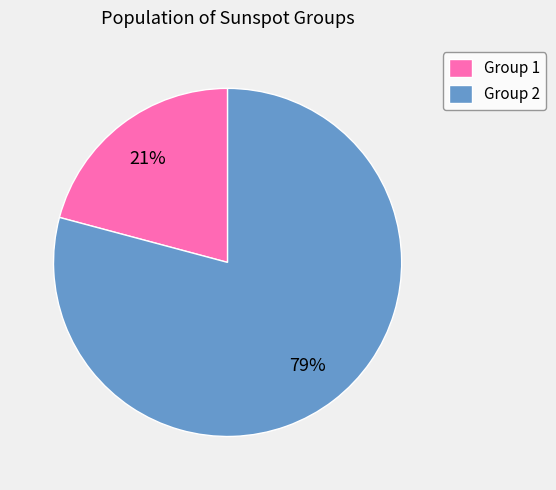

Rank the categories by value from lowest to highest.

Group 1, Group 2